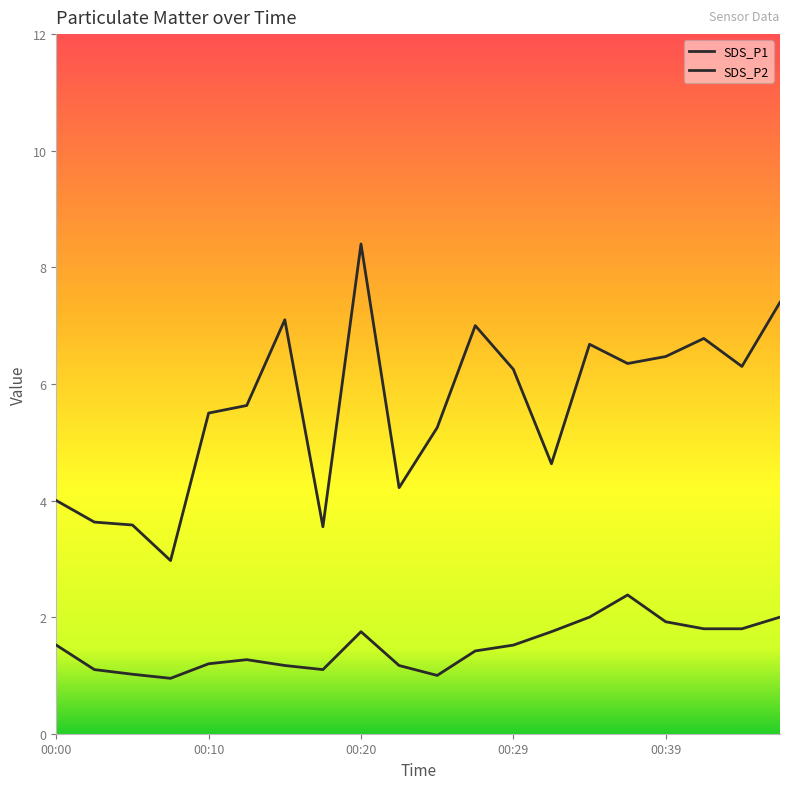

How many series are shown in this chart?

2